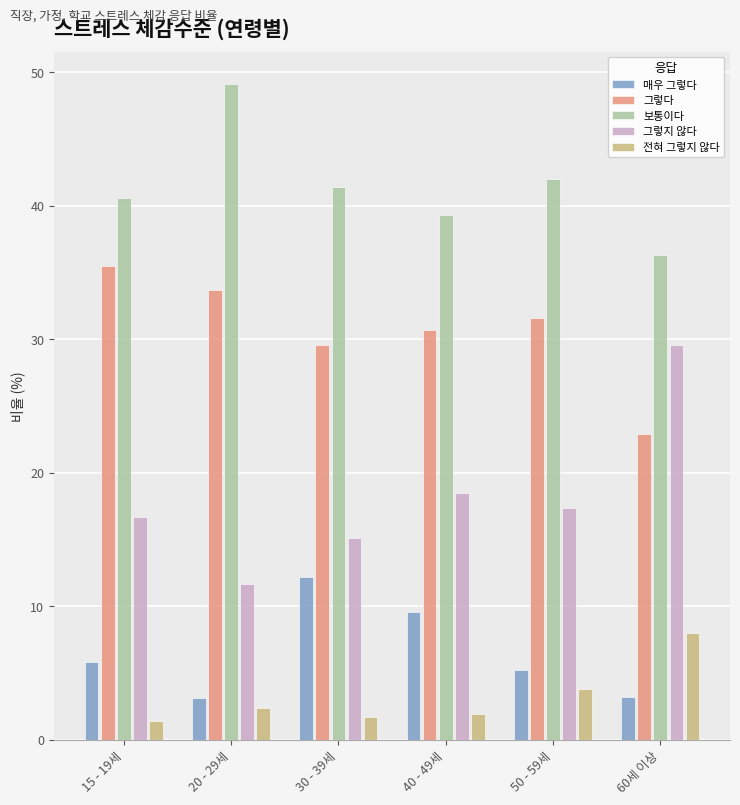

At 40 - 49세, list the series in order from smallest to largest.

전혀 그렇지 않다, 매우 그렇다, 그렇지 않다, 그렇다, 보통이다